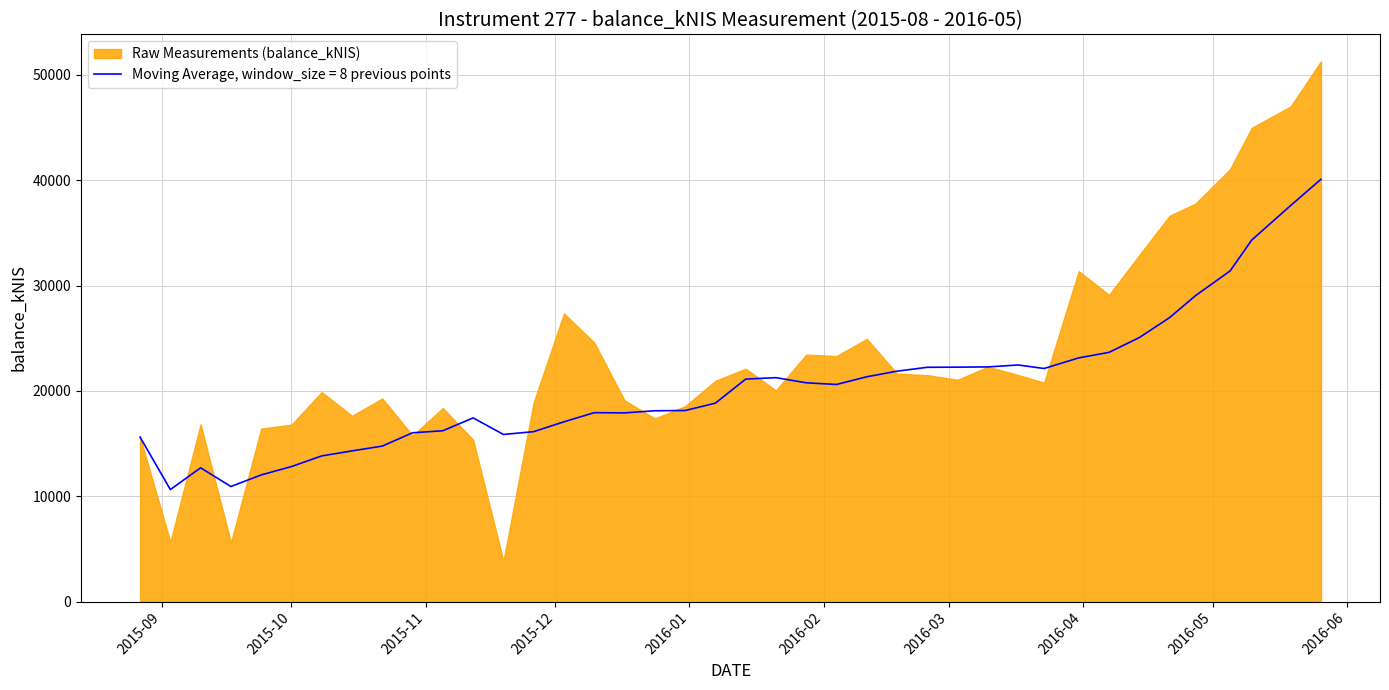

True or false: the data shows 32665.7 at 10.

False